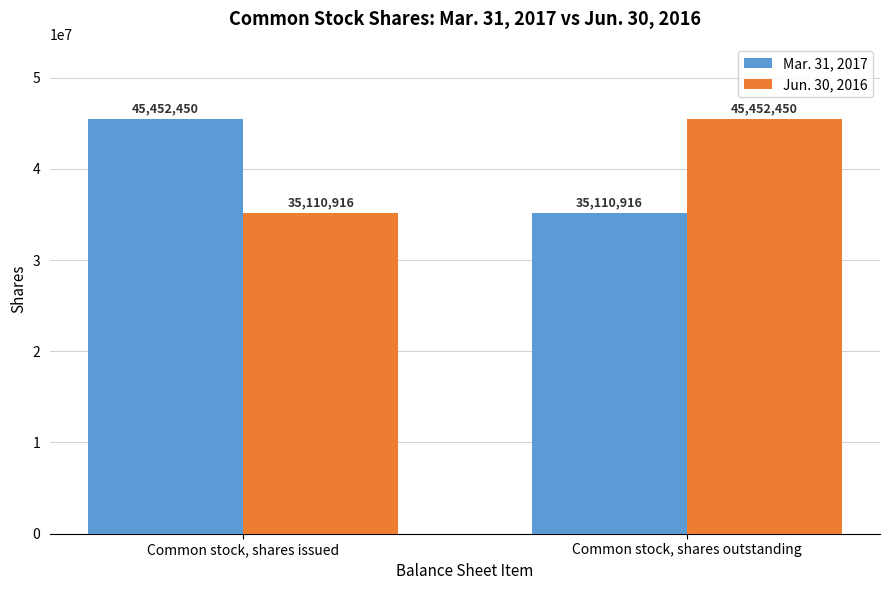

Count the Jun. 30, 2016 values in the range 35110916 to 45452450.

2